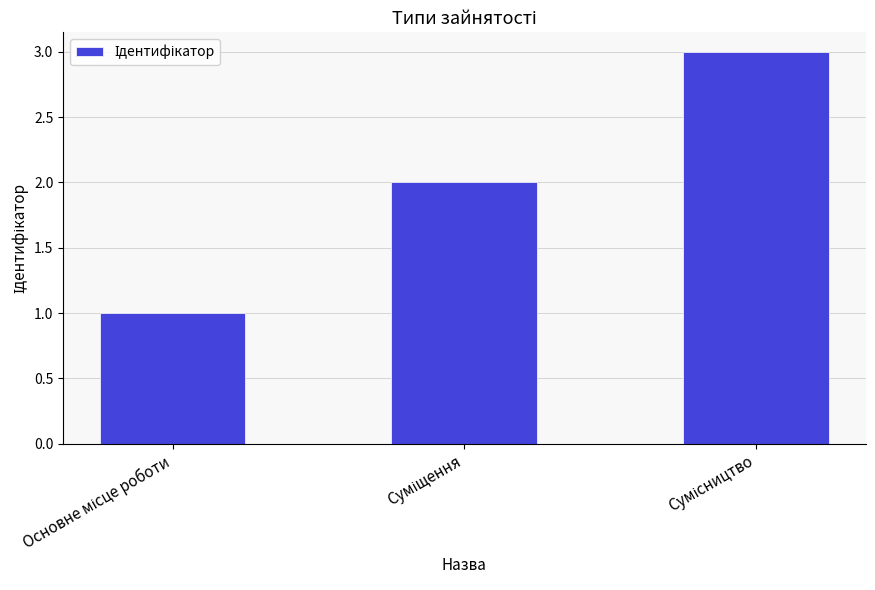

What is the maximum value shown in the chart?

3